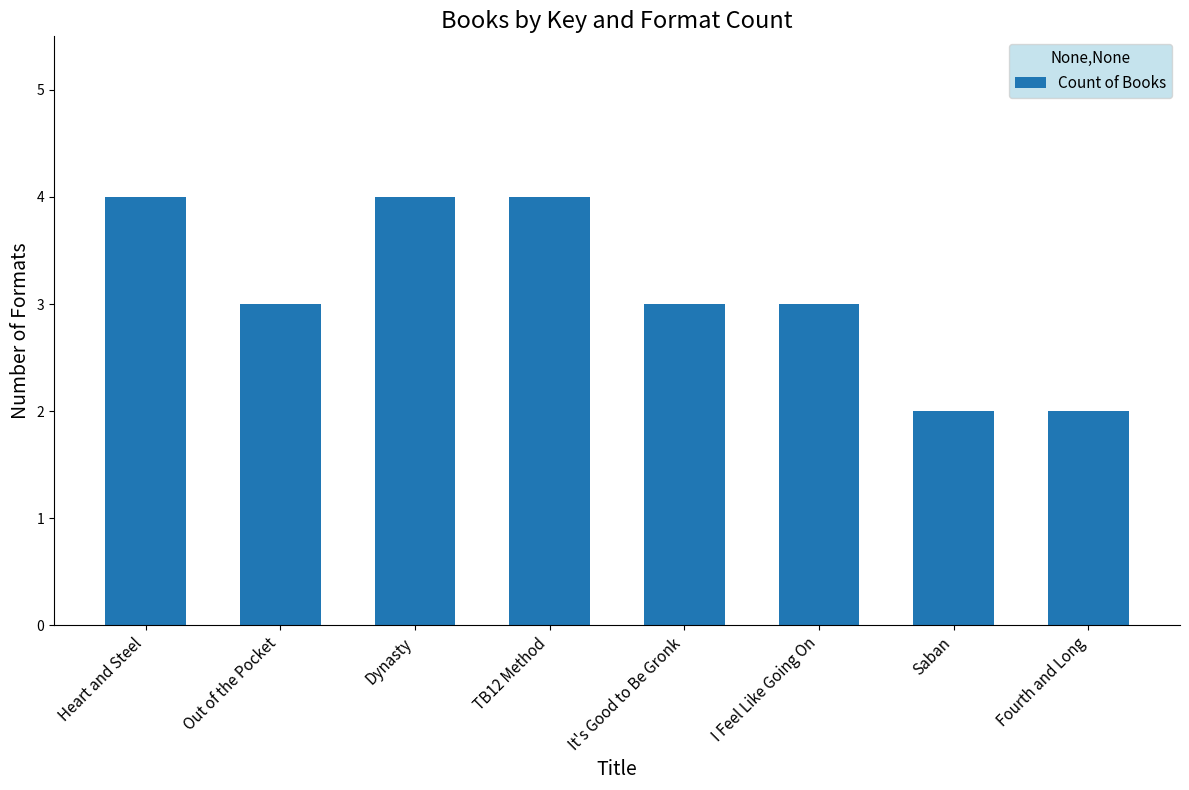

Reading right to left, transcribe all the data shown in this chart.

2	2	3	3	4	4	3	4